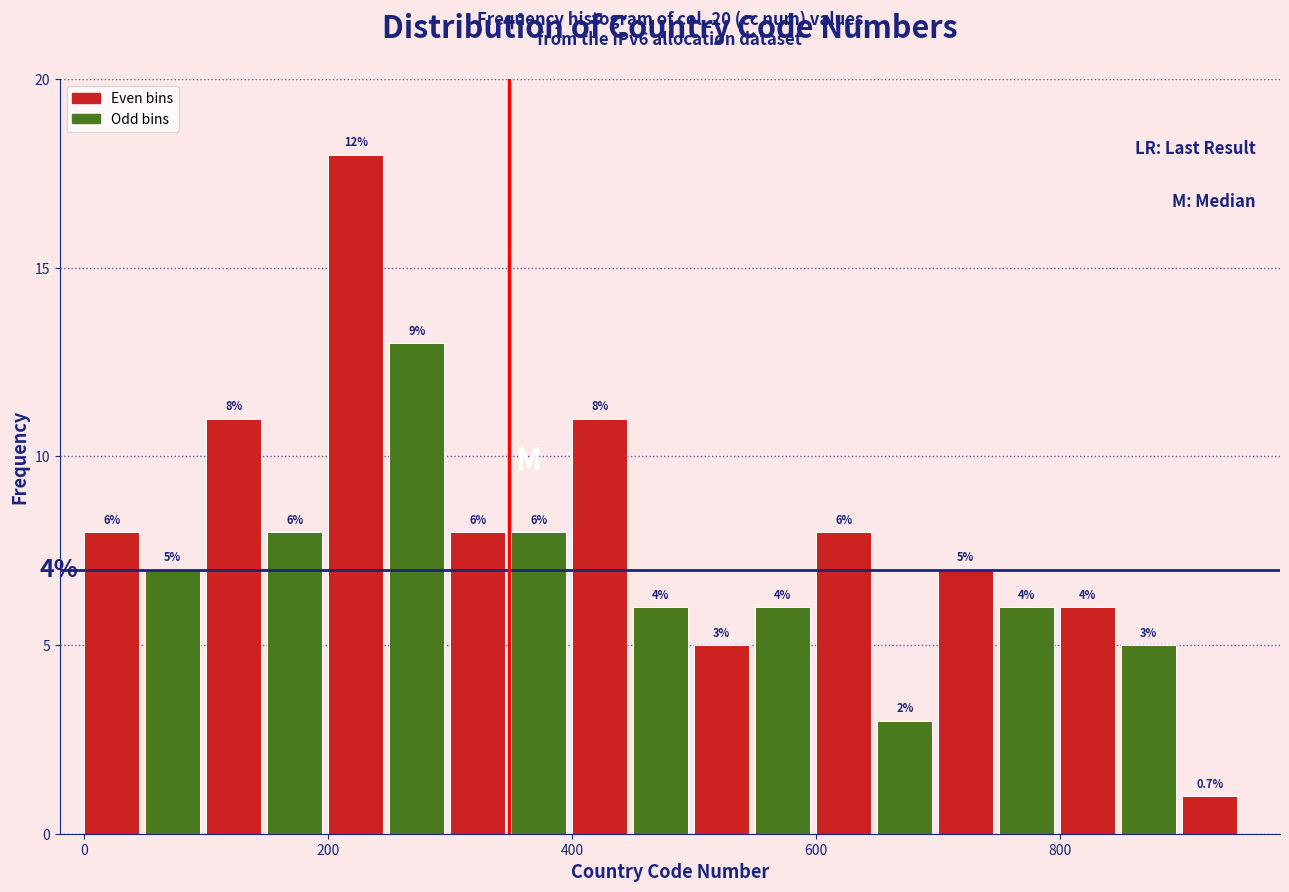

Around what value on the x-axis is the tallest bar? Give the approximate position of its centre, as read against the axis.

220